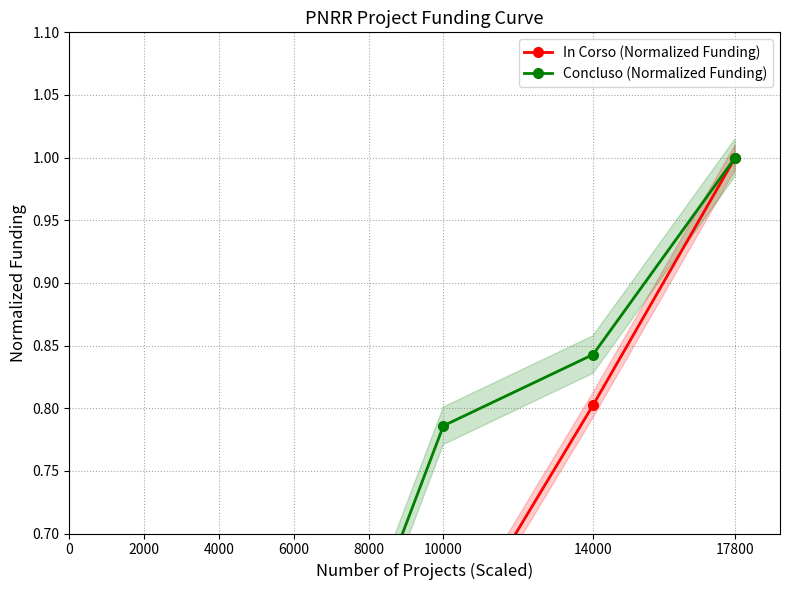

What is the difference between the second highest and second lowest values in the In Corso (Normalized Funding) series?

0.6